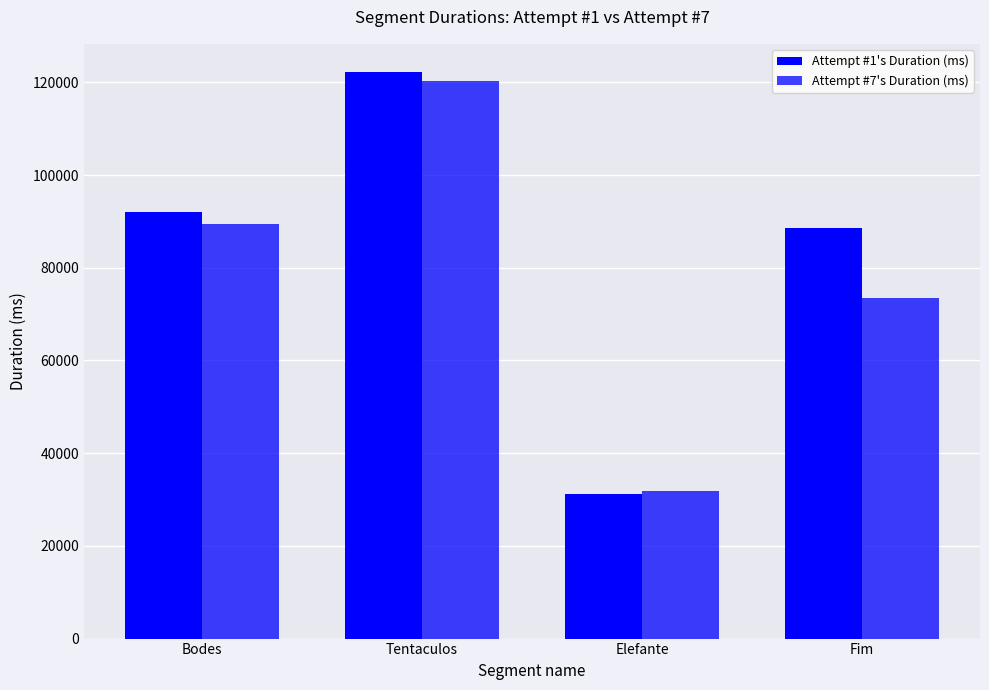

At which category is the sum across all series the highest?

Tentaculos